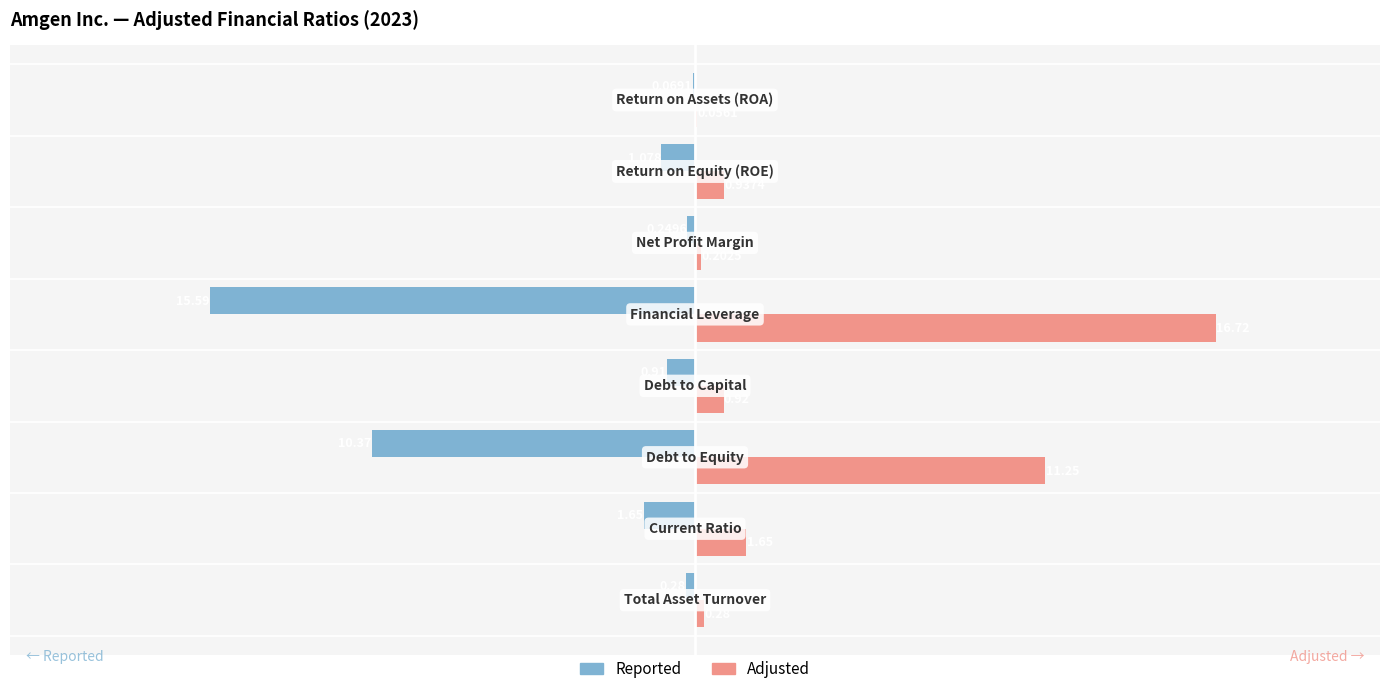

What are all the series names shown in the legend?

Reported, Adjusted